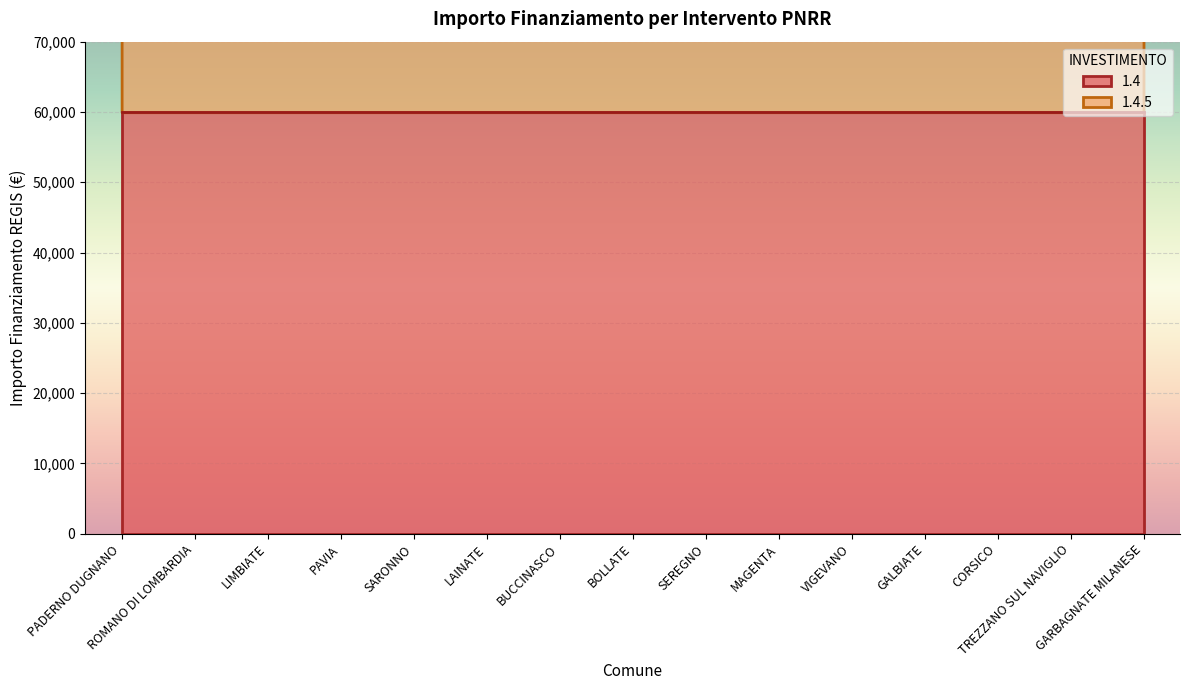

Does the chart display data point markers on the line(s)?

No